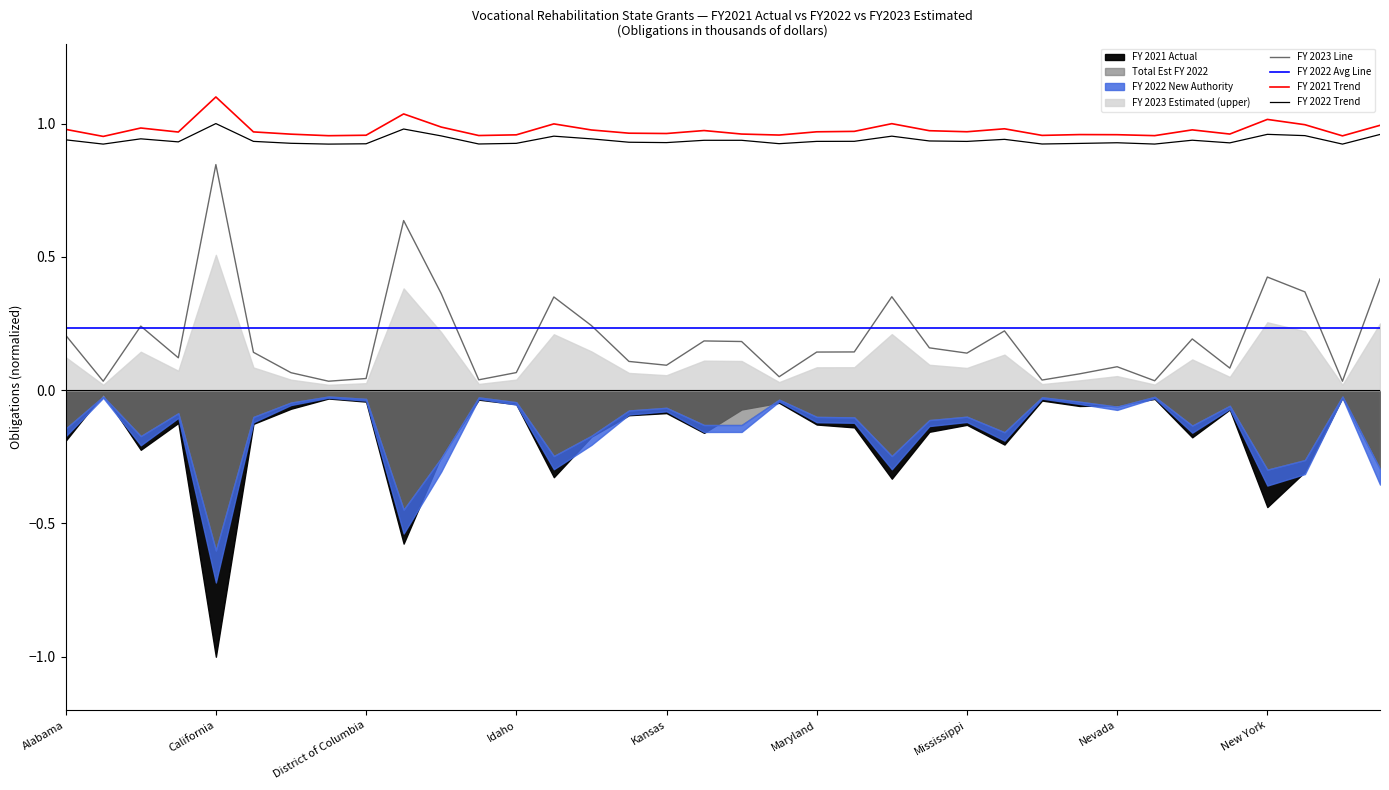

True or false: FY 2022 Avg Line has a value of 0.4 at Alabama.

False